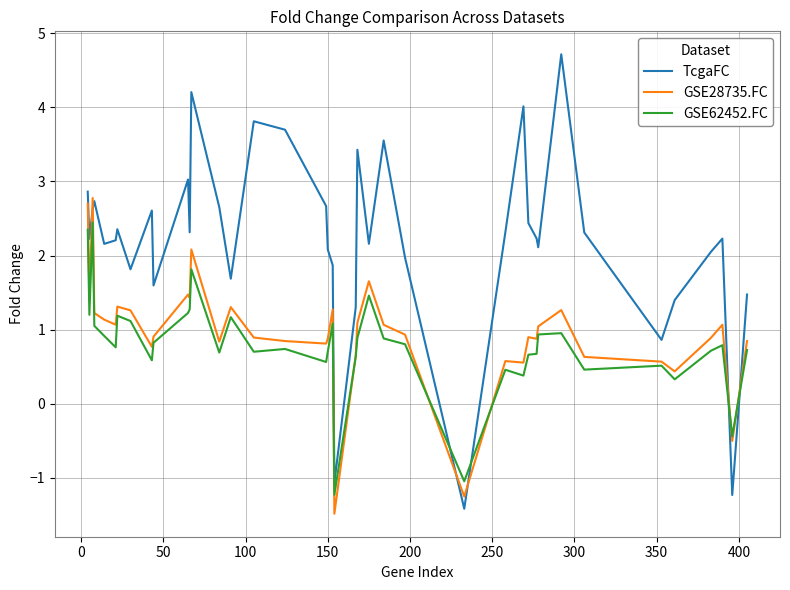

Which series has the widest spread of values?

TcgaFC